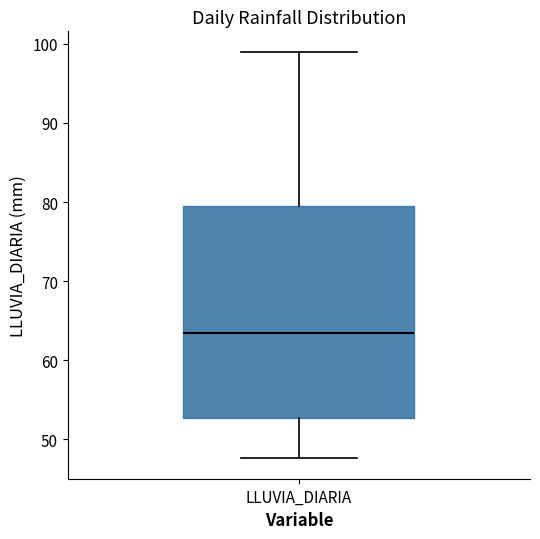

Read this box plot against the y-axis: the position of the median line, the range covered by the box, and the ends of both whiskers. The values are not printed on the chart, so give them approximately, as read against the axis.

median 63, box 53 to 79, whiskers 48 to 99